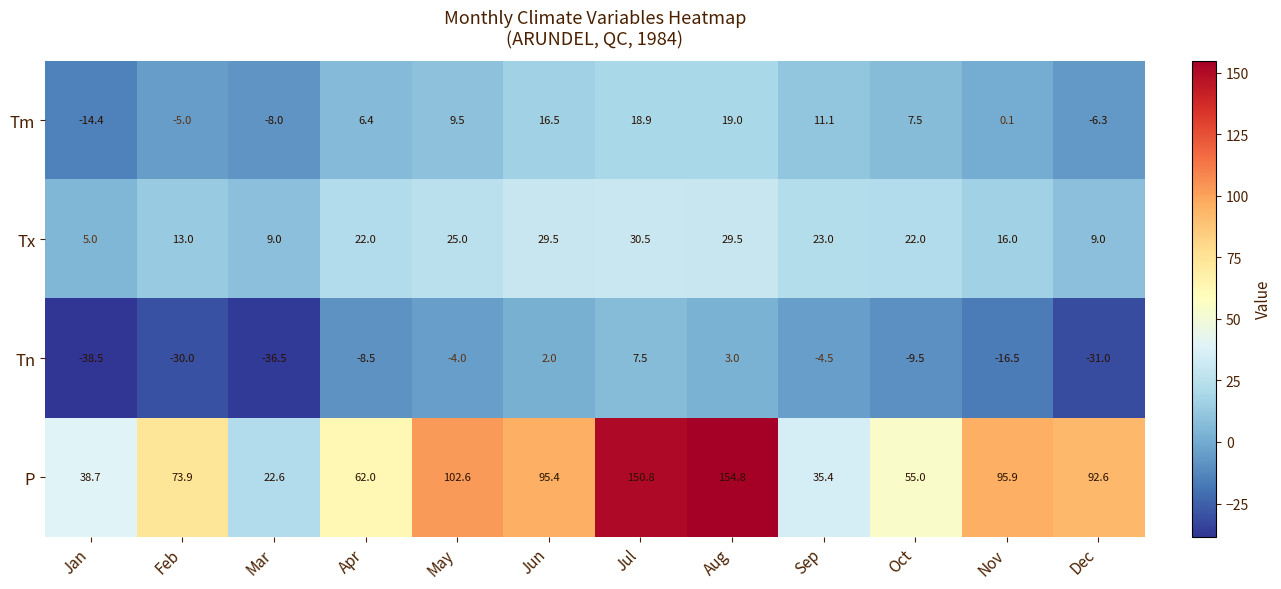

What is the difference between the maximum and minimum values in the Tn series?

46.0